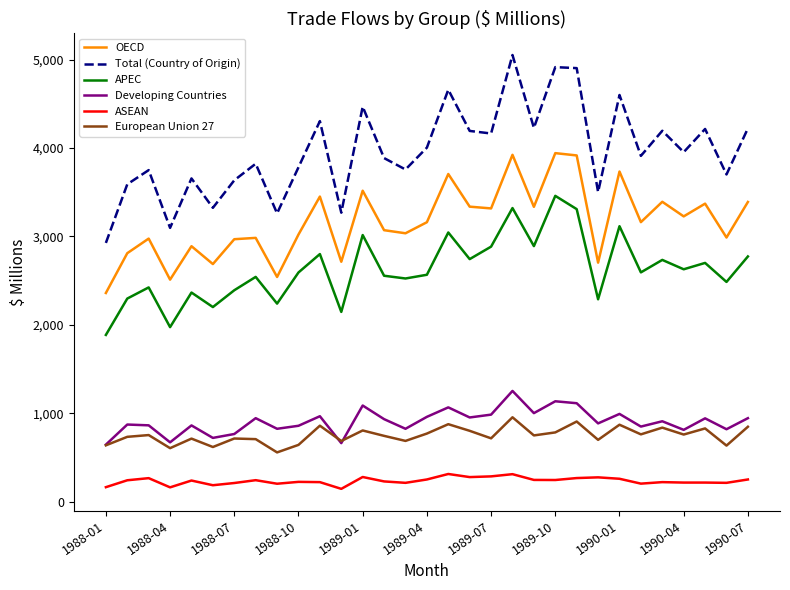

How many lines are shown in the chart?

6